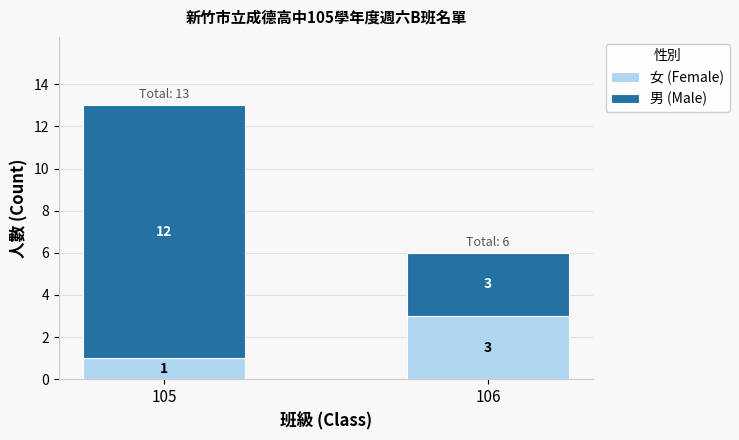

At which category is the sum across all series the highest?

105